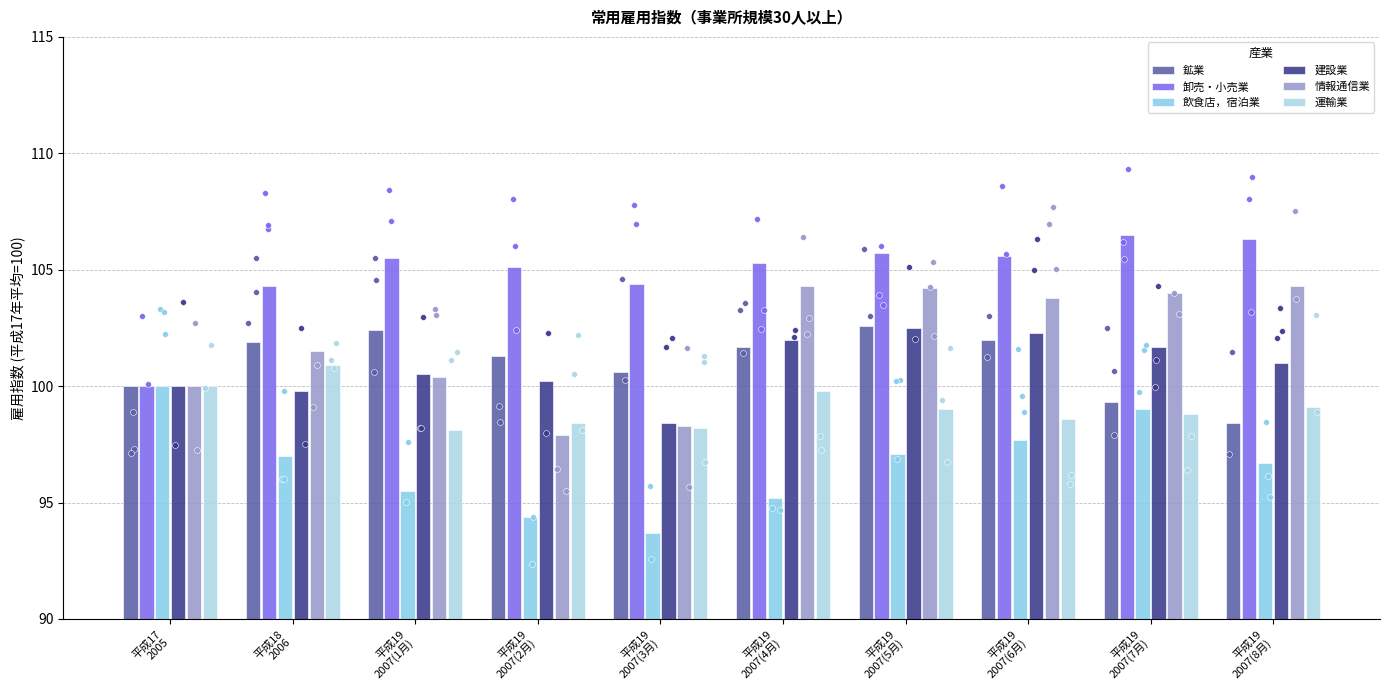

Which series reaches the maximum Y coordinate?

卸売・小売業